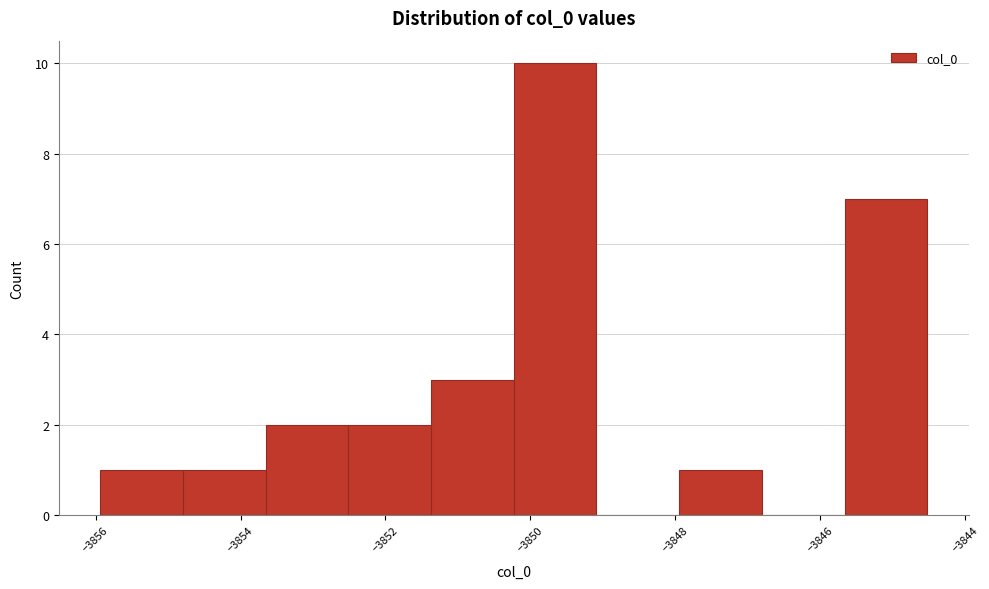

Reading left to right, list every bar in this chart as the range it spans on the x-axis followed by its height. Neither the bar edges nor the heights are printed on the chart, so give them approximately, as read against the axes.

-3856.0 to -3854.8: 1
-3854.8 to -3853.6: 1
-3853.6 to -3852.6: 2
-3852.6 to -3851.4: 2
-3851.4 to -3850.2: 3
-3850.2 to -3849.0: 10
-3849.0 to -3848.0: 0
-3848.0 to -3846.8: 1
-3846.8 to -3845.6: 0
-3845.6 to -3844.6: 7